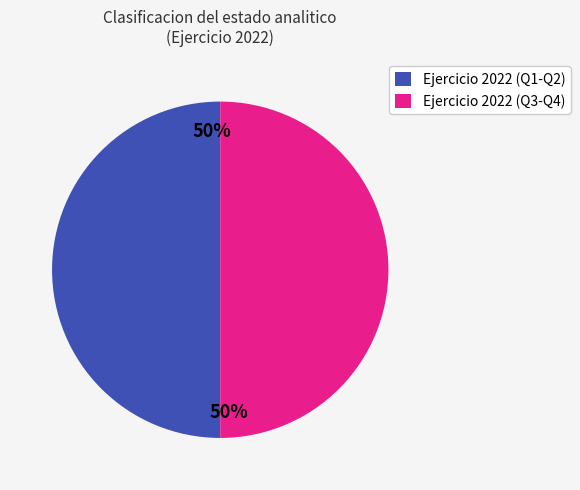

The Ejercicio 2022 (Q3-Q4) slice represents 62% of the pie. True or false?

False